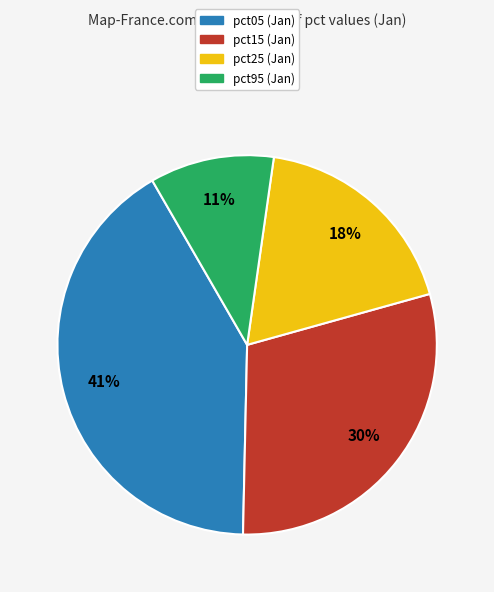

To the nearest percent, what is the average slice percentage?

25%